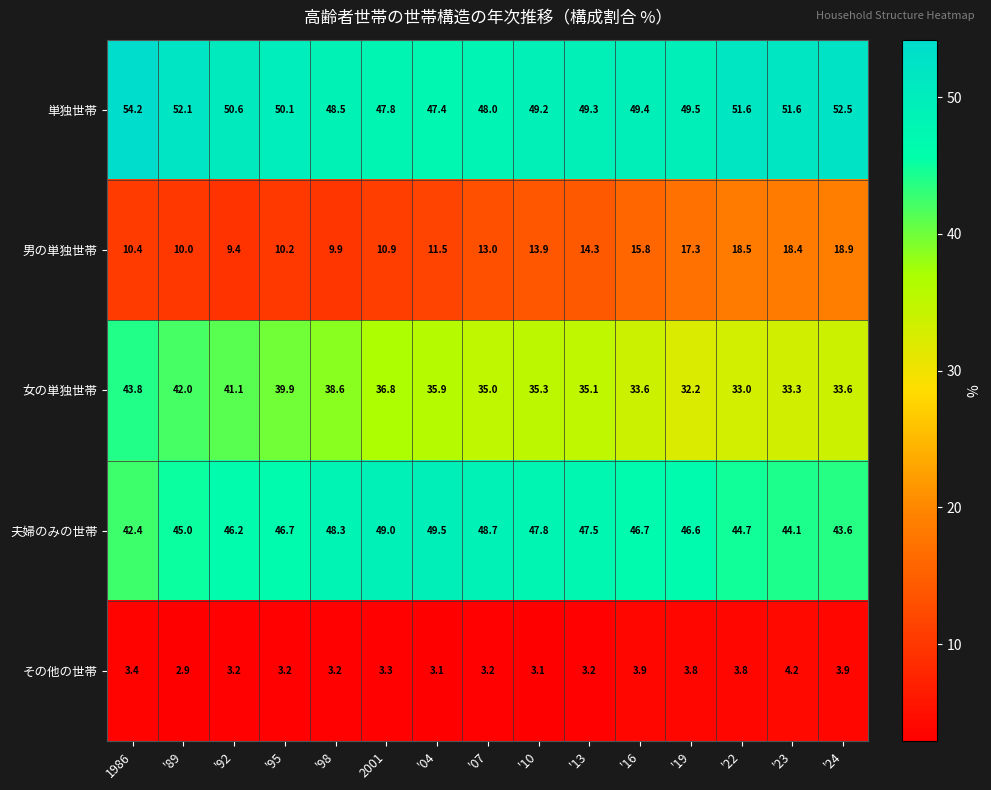

What is the sum of the 単独世帯 values at '19 and 1986?

103.7